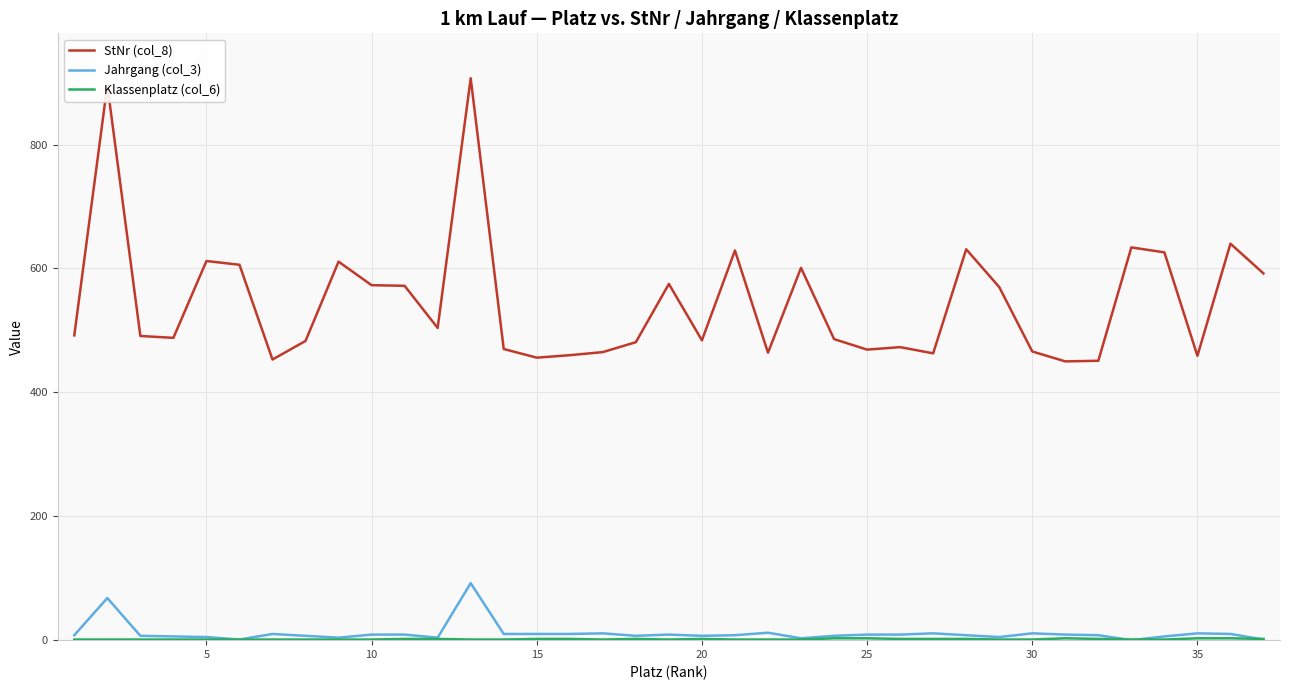

Which series has the largest range (max minus min)?

StNr (col_8)